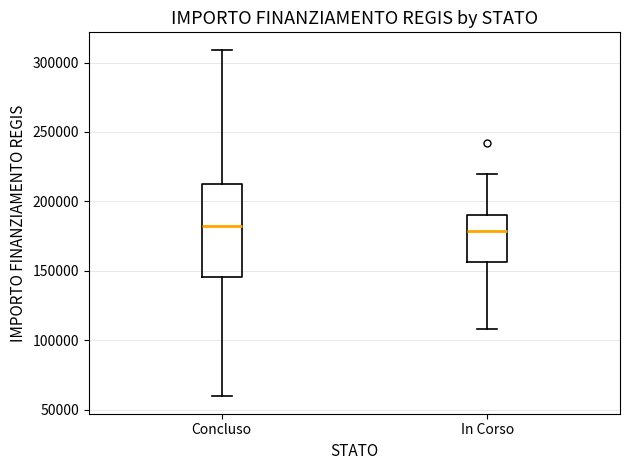

Which box is the tallest, from its lower edge to its upper edge?

Concluso